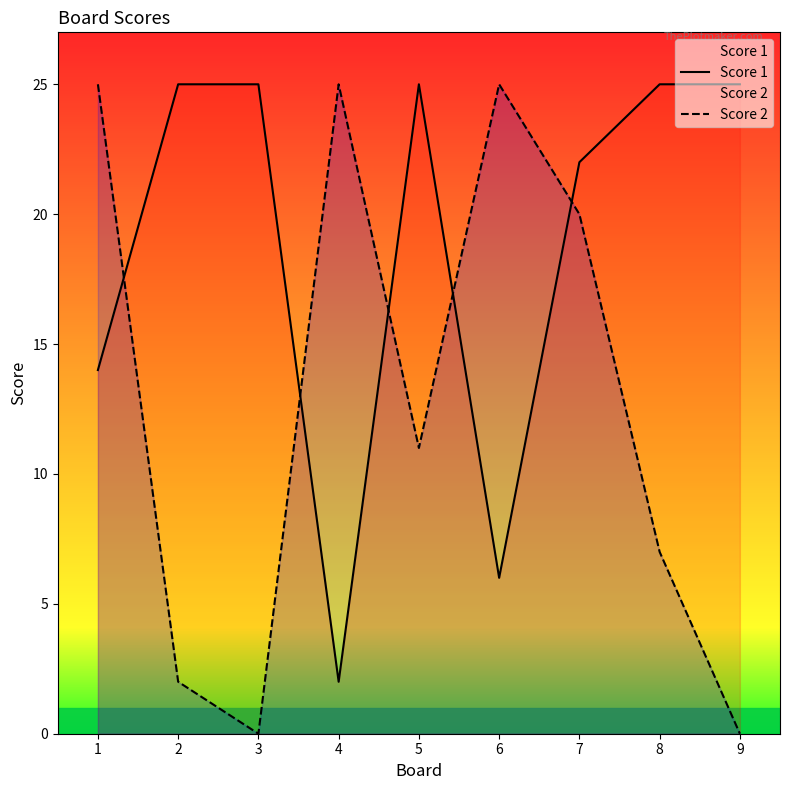

True or false: Score 1 has more than 2 interior local peaks.

False